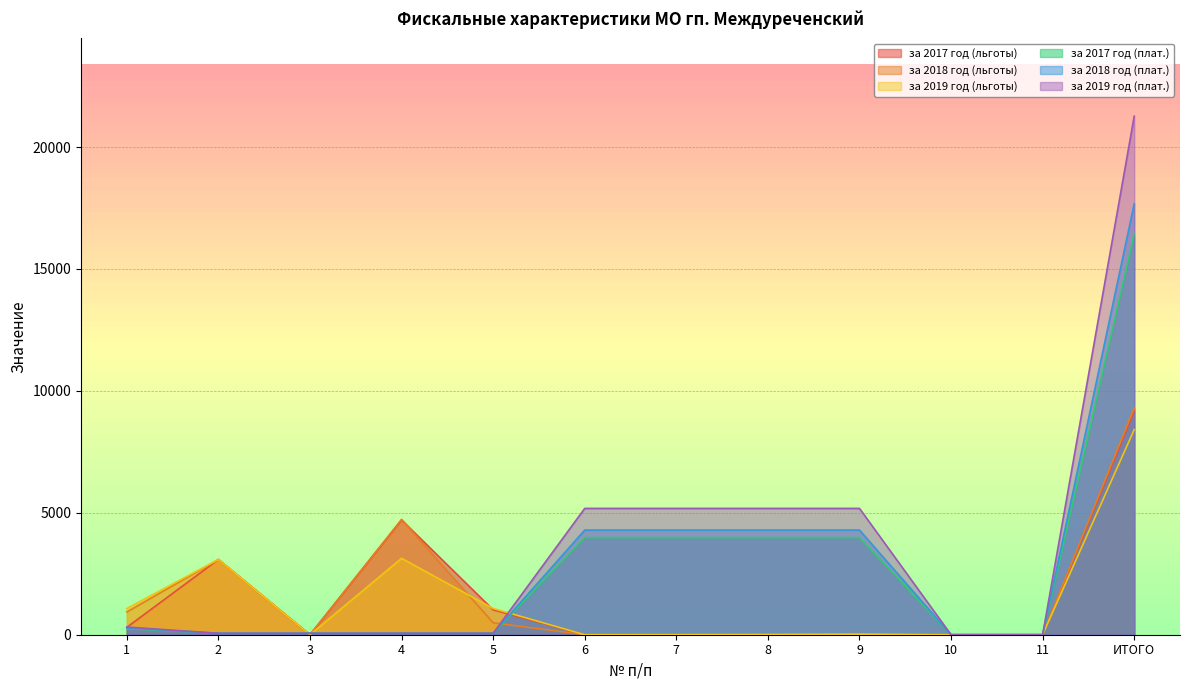

Reading left to right, transcribe all the data shown in this chart.

за 2017 год (льготы): 303.0	3086.0	0.0	4707.0	1021.0	0.5	8.0	20.0	35.0	0.0	0.0	9180.5
за 2018 год (льготы): 934.0	3086.0	0.0	4729.0	490.0	0.5	8.0	16.0	41.0	0.0	0.0	9304.5
за 2019 год (льготы): 1075.0	3086.0	0.0	3134.0	1078.0	0.5	5.0	11.0	23.0	0.0	0.0	8412.5
за 2017 год (плат.): 249.0	61.0	61.0	61.0	61.0	3986.0	3986.0	3986.0	3986.0	0.0	0.0	16437.0
за 2018 год (плат.): 278.0	57.0	57.0	57.0	57.0	4293.0	4293.0	4293.0	4293.0	0.0	0.0	17678.0
за 2019 год (плат.): 316.0	57.0	57.0	57.0	57.0	5181.0	5181.0	5181.0	5181.0	0.0	0.0	21268.0